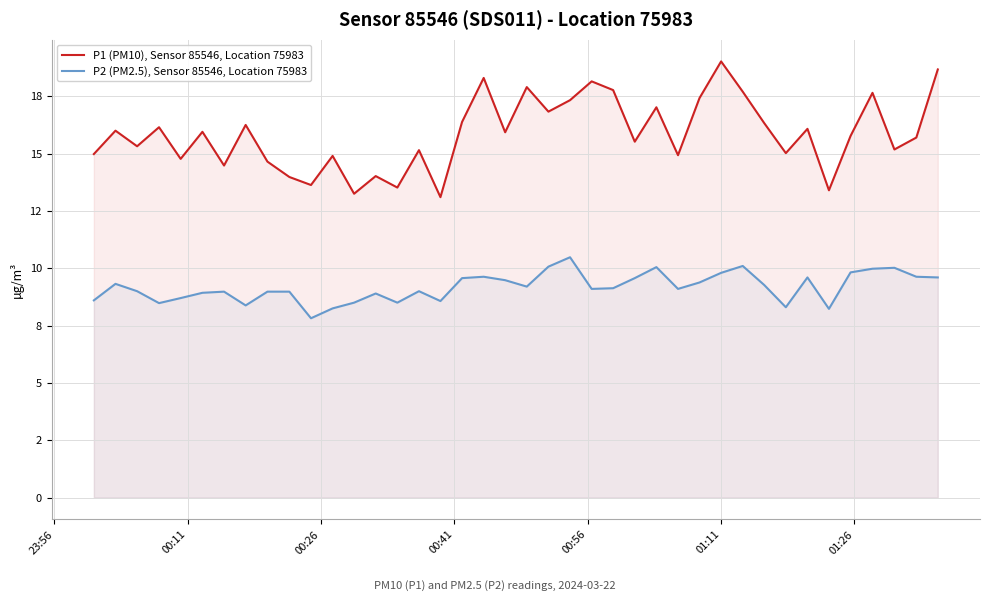

At how many categories does at least one series exceed 17?

11